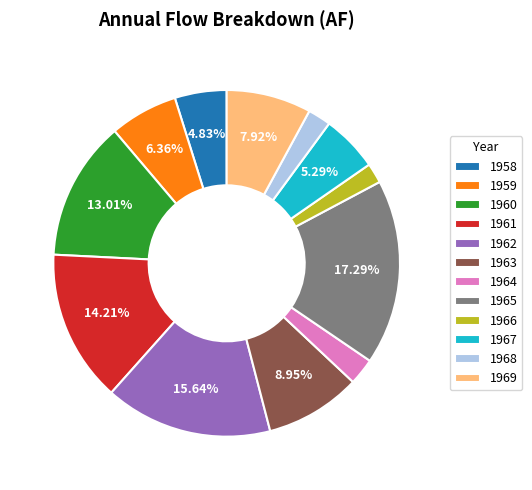

Which has a higher value, 1967 or 1962?

1962